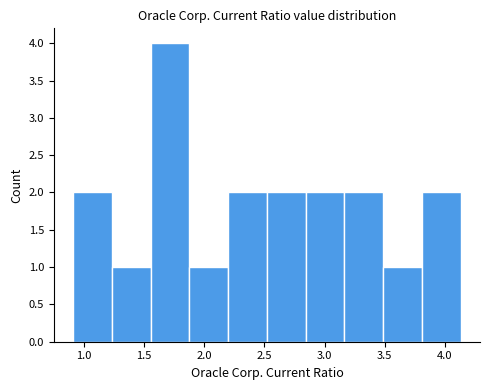

Reading left to right, transcribe this chart: for each bar, give the range it covers on the x-axis and its height. Neither the bar edges nor the heights are printed on the chart, so give them approximately, as read against the axes.

0.90 to 1.25: 2
1.25 to 1.55: 1
1.55 to 1.90: 4
1.90 to 2.20: 1
2.20 to 2.50: 2
2.50 to 2.85: 2
2.85 to 3.15: 2
3.15 to 3.50: 2
3.50 to 3.80: 1
3.80 to 4.15: 2